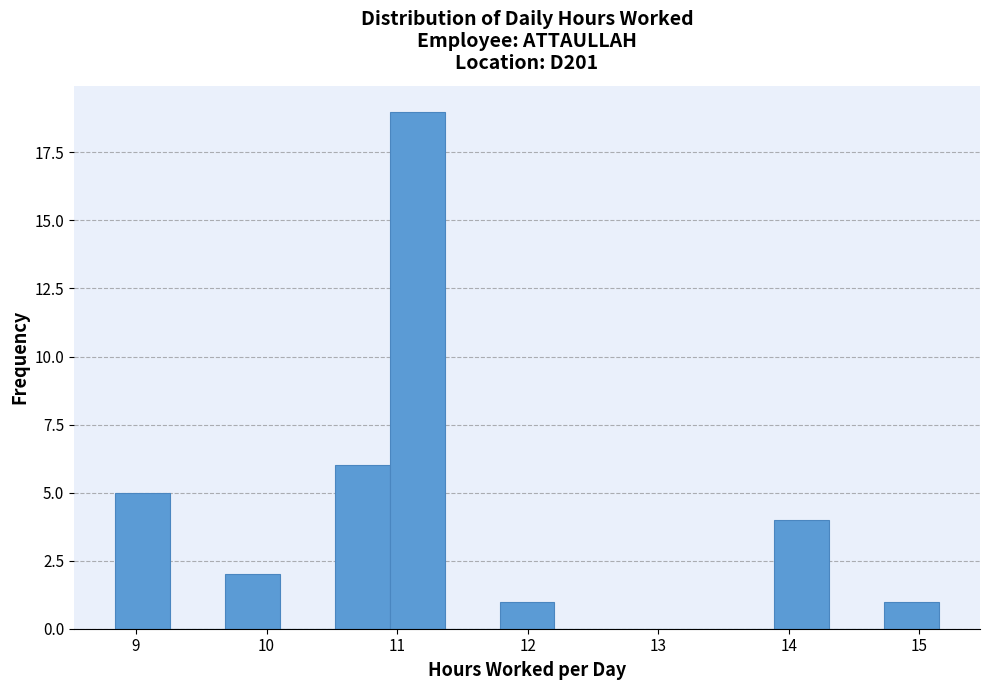

Reading left to right, transcribe this chart: for each bar, give the range it covers on the x-axis and its height. Neither the bar edges nor the heights are printed on the chart, so give them approximately, as read against the axes.

8.8 to 9.3: 5
9.3 to 9.7: 0
9.7 to 10.1: 2
10.1 to 10.5: 0
10.5 to 10.9: 6
10.9 to 11.4: 19
11.4 to 11.8: 0
11.8 to 12.2: 1
12.2 to 12.6: 0
12.6 to 13.0: 0
13.0 to 13.5: 0
13.5 to 13.9: 0
13.9 to 14.3: 4
14.3 to 14.7: 0
14.7 to 15.2: 1